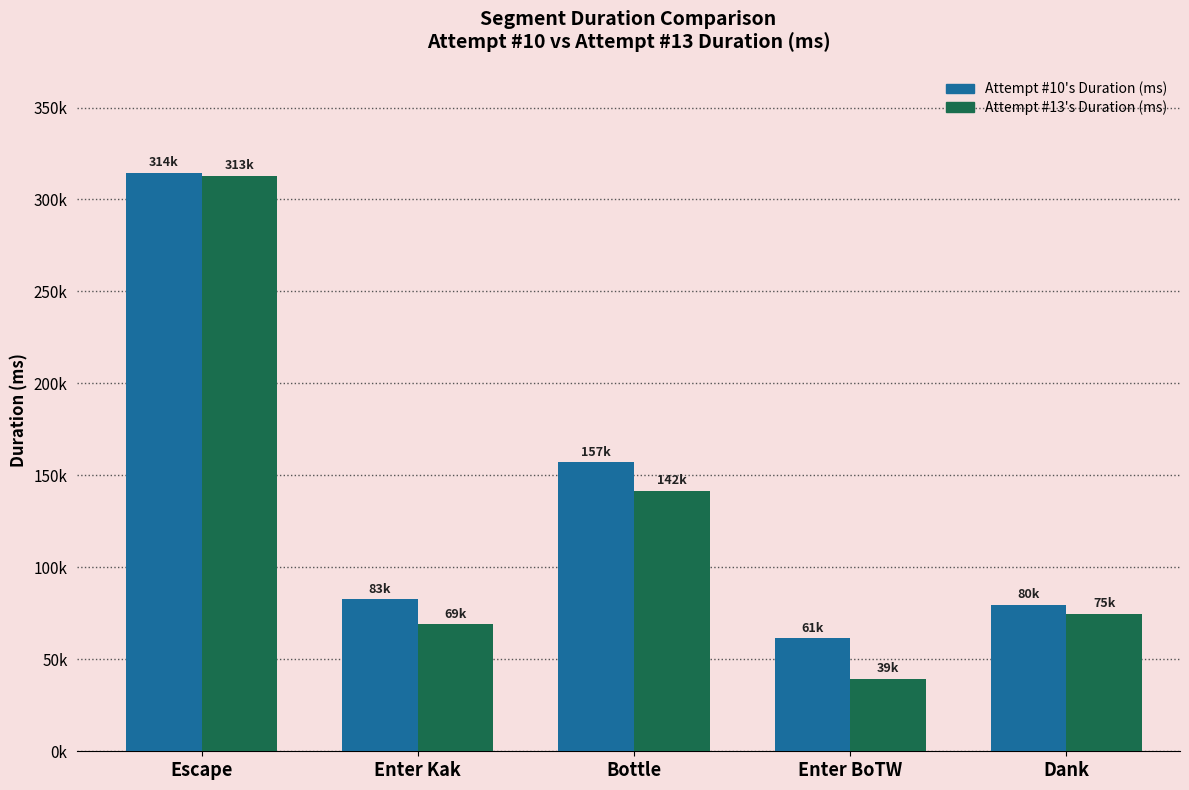

What is the label of the 5th bar from the left?

Dank